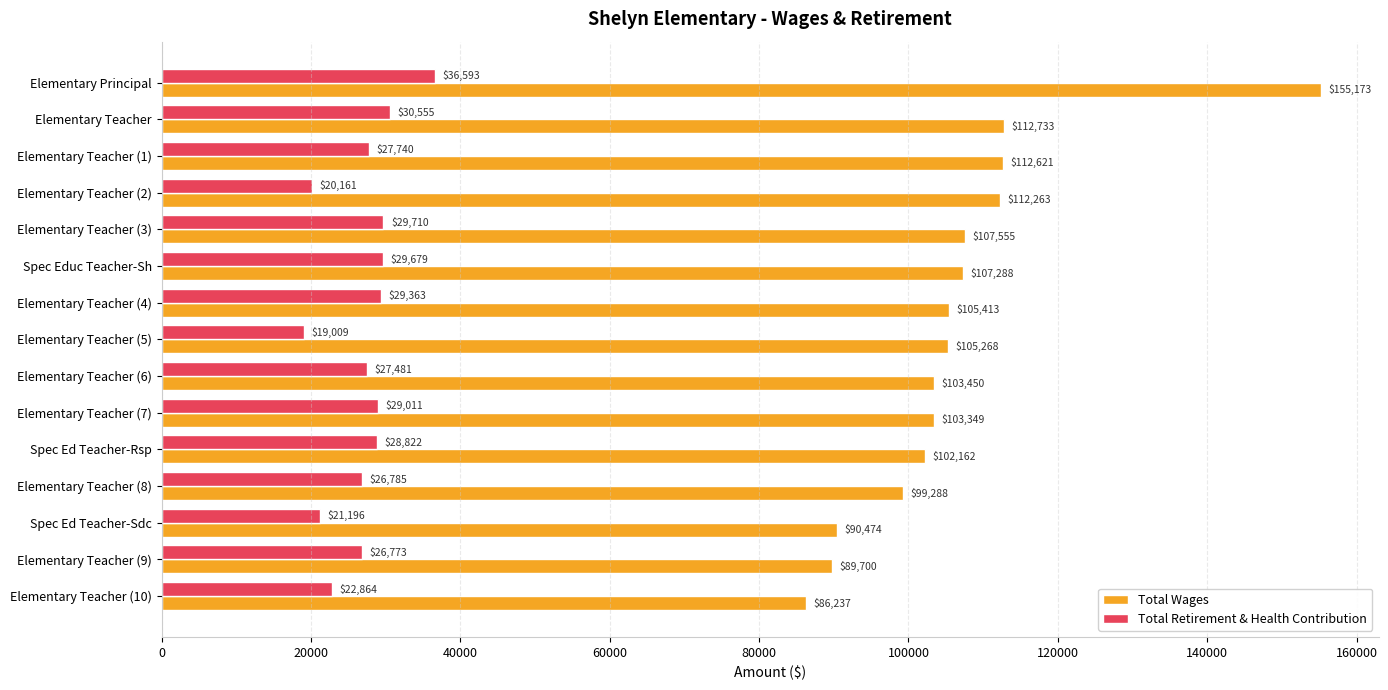

How many values in the Total Retirement & Health Contribution series are below 27740?

7